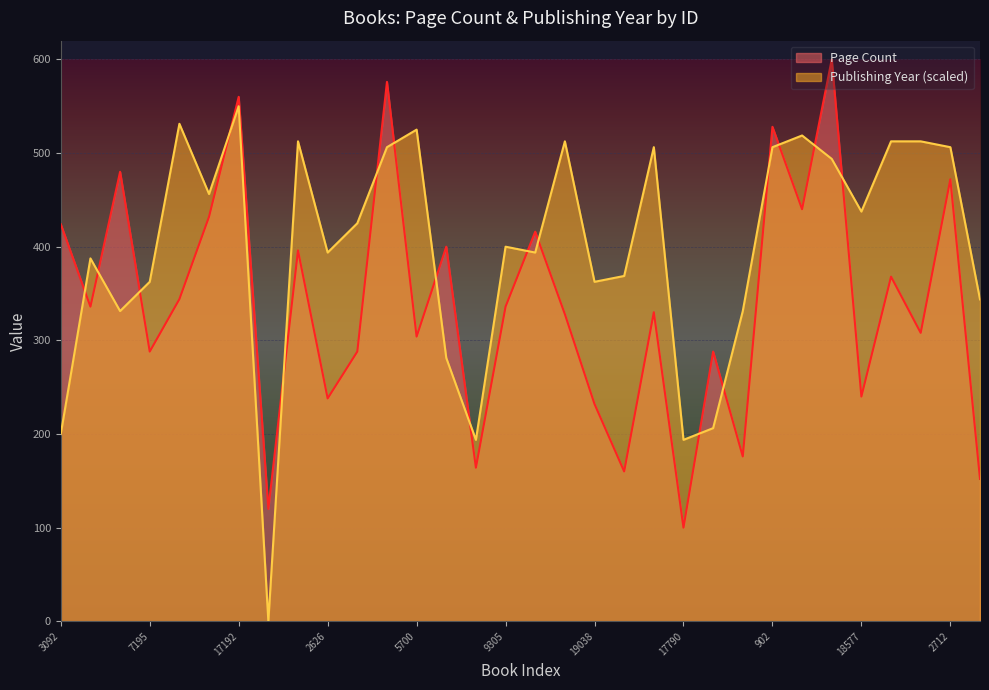

What is the difference between the maximum and minimum values in the Publishing Year series?

550.0